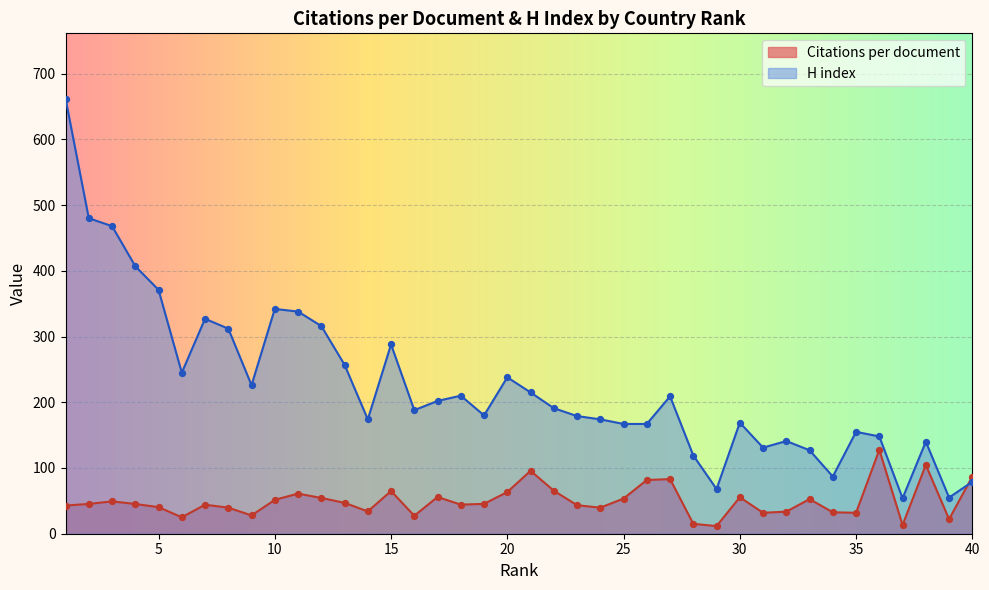

Which series has the largest total across all categories?

H index